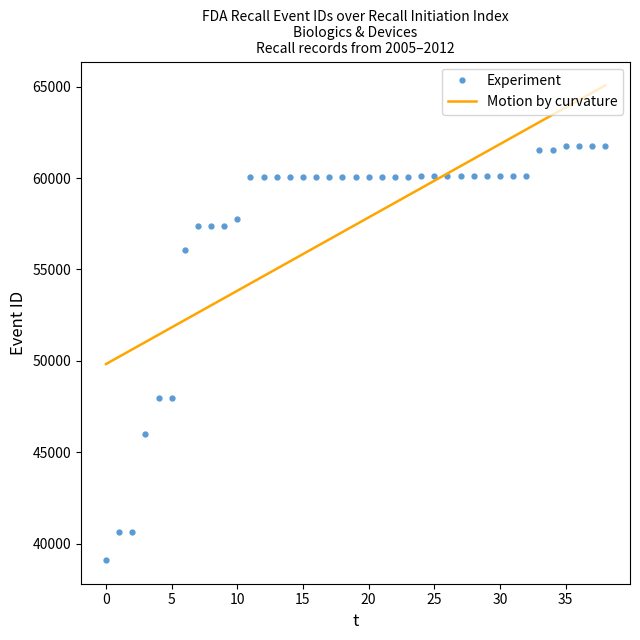

The value of Experiment at 25 is 60112. True or false?

True